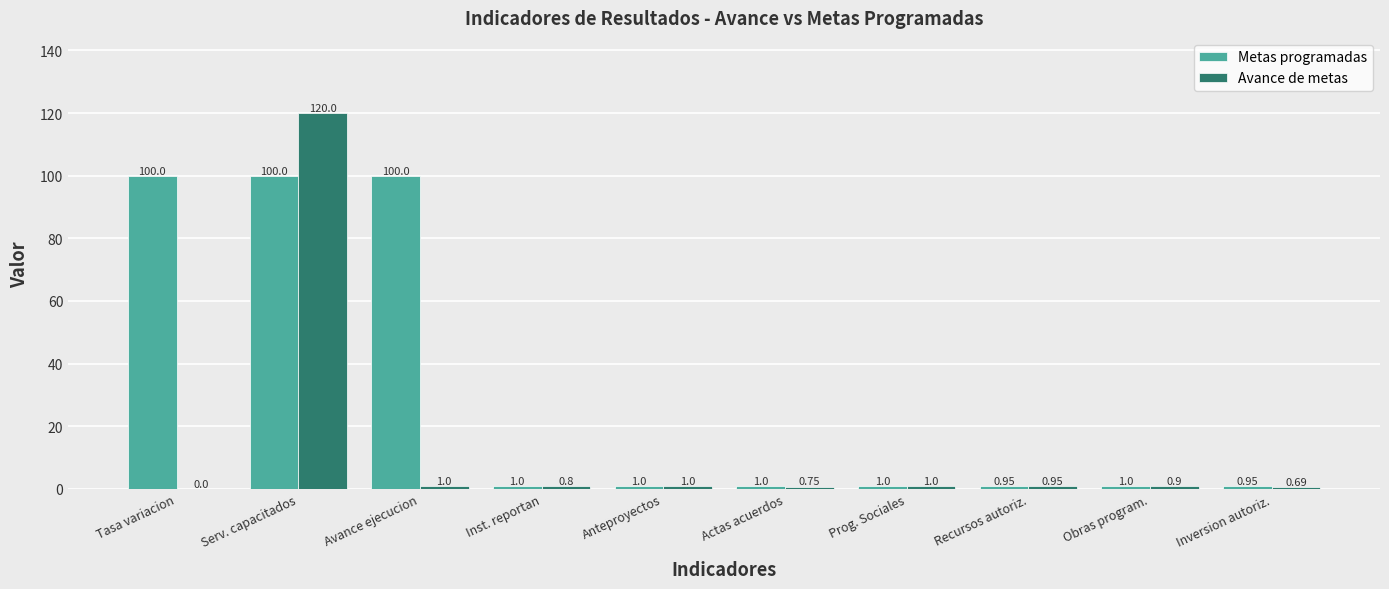

What is the sum of the Avance de metas values at Inst. reportan and Actas acuerdos?

1.6